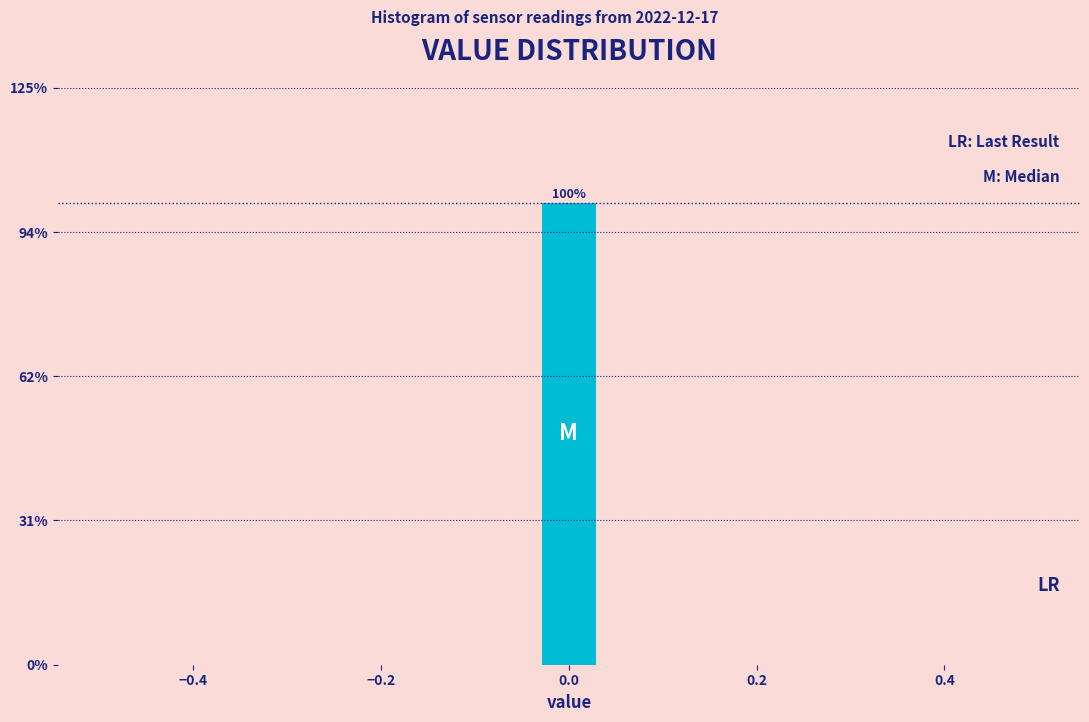

Around what value on the x-axis is the tallest bar? Give the approximate position of its centre, as read against the axis.

0.00